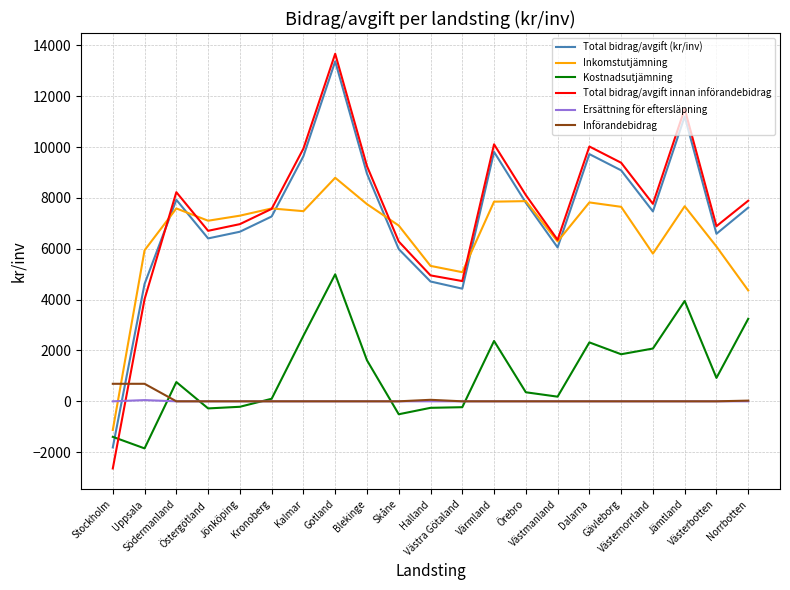

How many lines are shown in the chart?

6